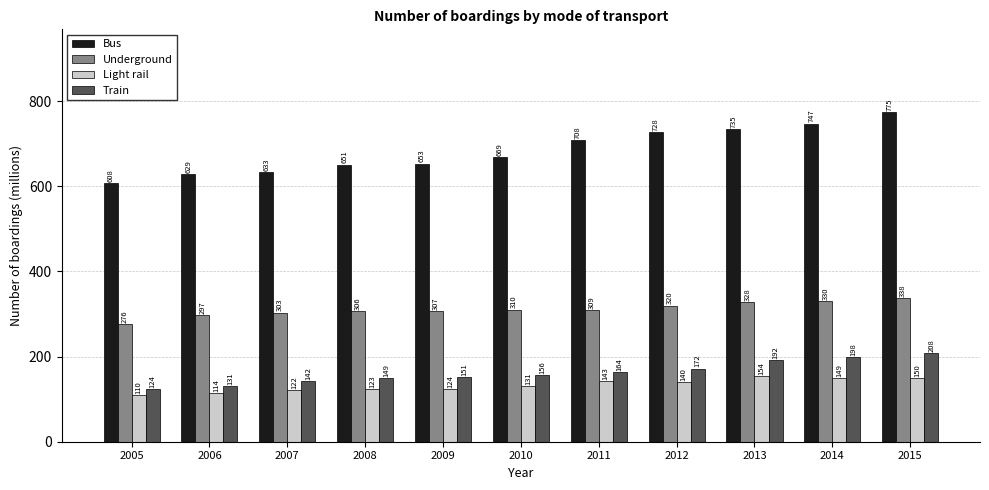

What value does the Underground series have at 2005, to the nearest 10?

280